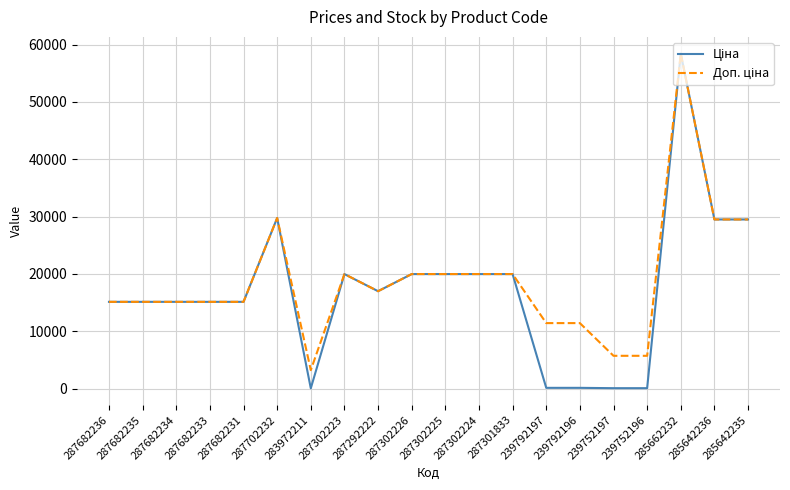

Which label corresponds to the largest value in the chart?

285662232